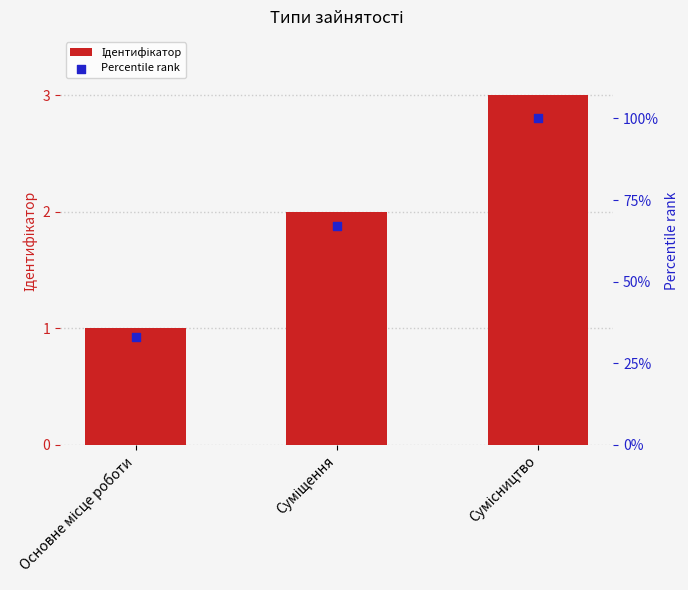

Which series has the largest Y range (max minus min)?

Percentile rank